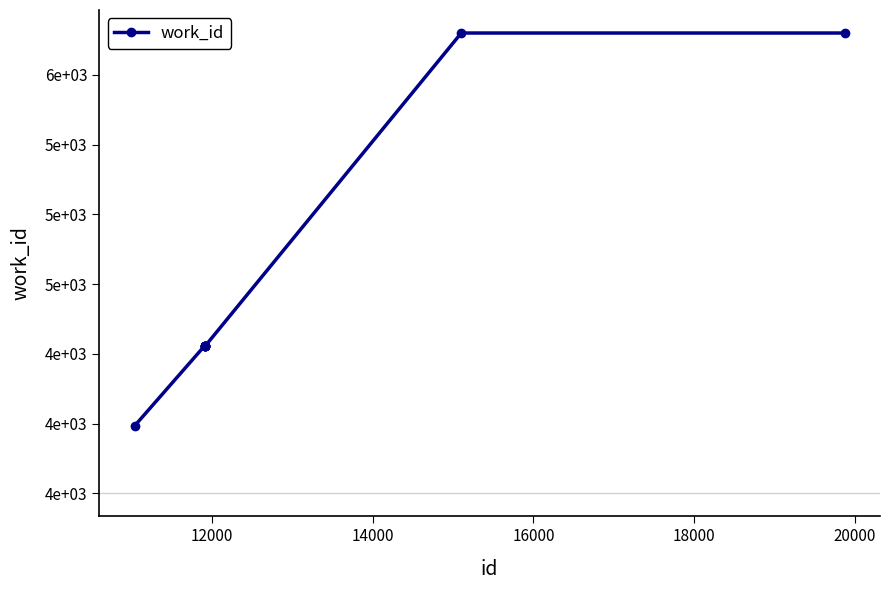

What is the difference between the maximum and minimum values?

1408